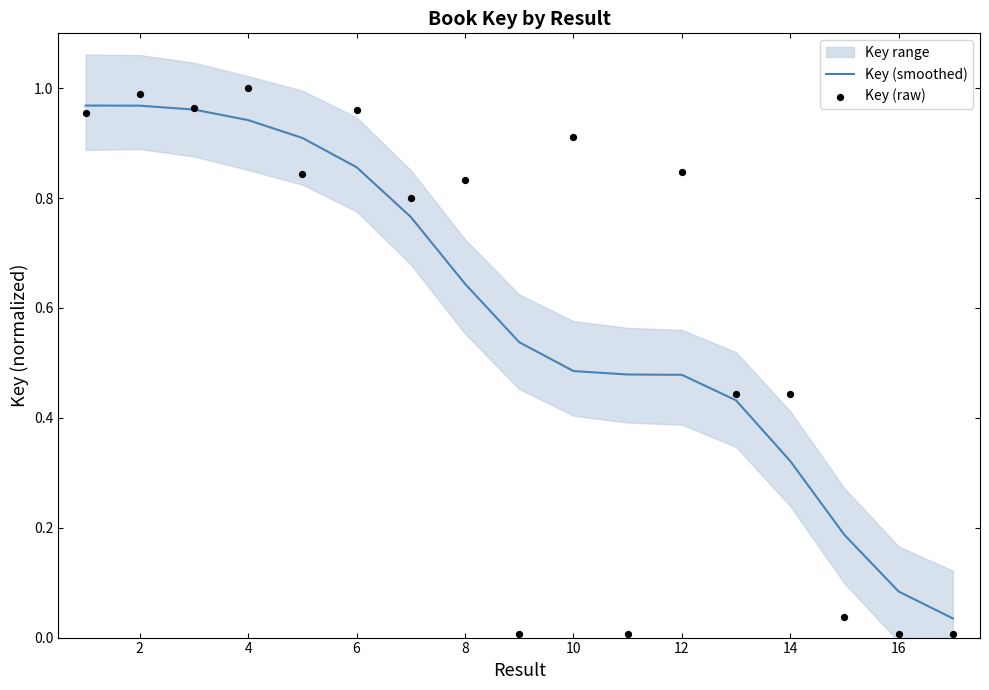

Which series contains the highest Y value?

Key (raw)